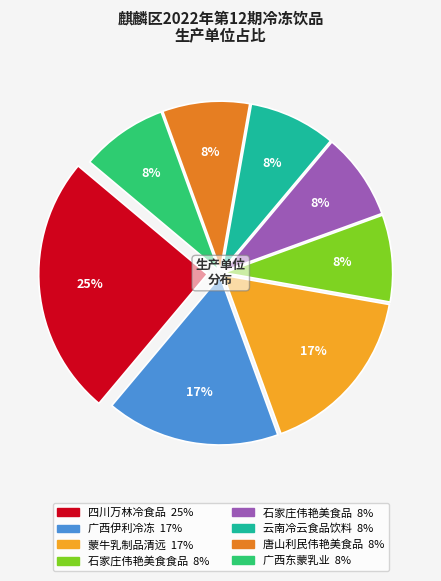

Is there any slice that represents more than half of the pie?

No